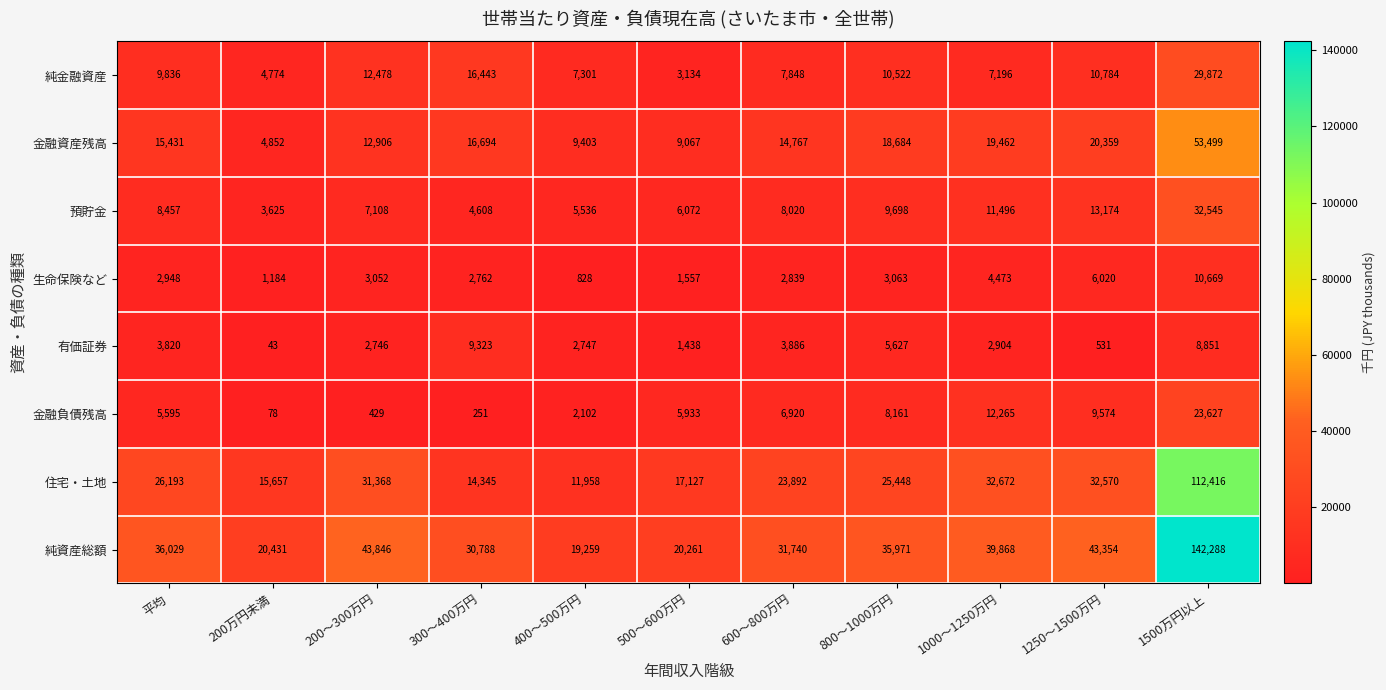

How many categories are shown in the chart?

11